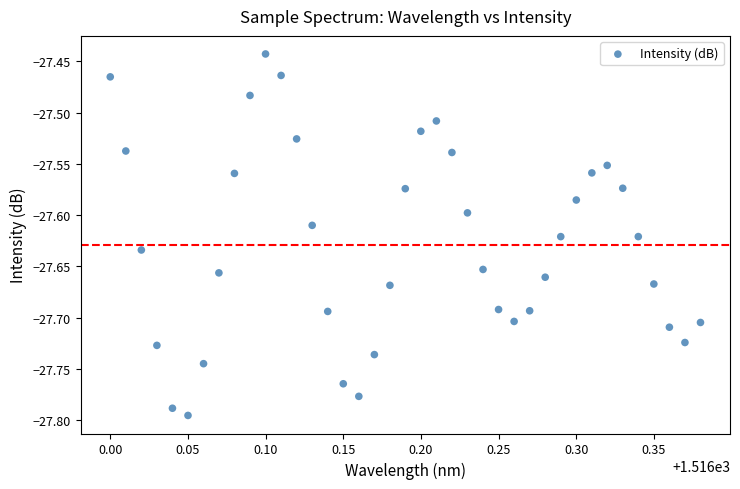

What is the range of X values (max minus min)?

0.4